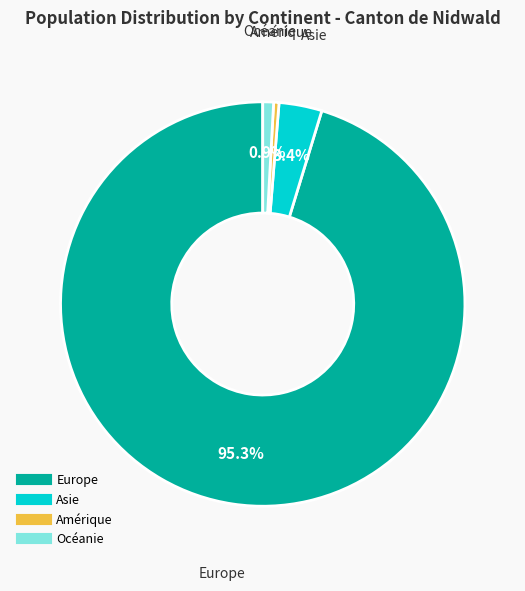

What is the largest slice in the pie chart?

Europe